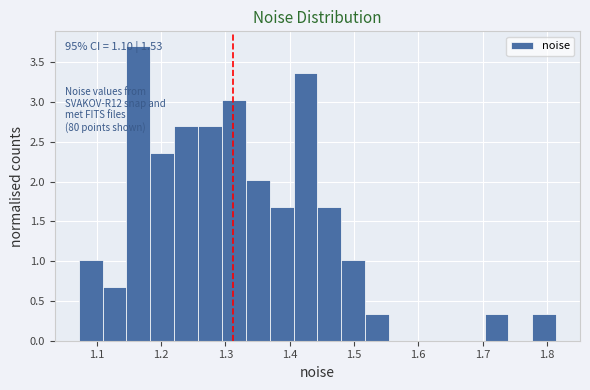

Around what value on the x-axis is the tallest bar? Give the approximate position of its centre, as read against the axis.

1.16